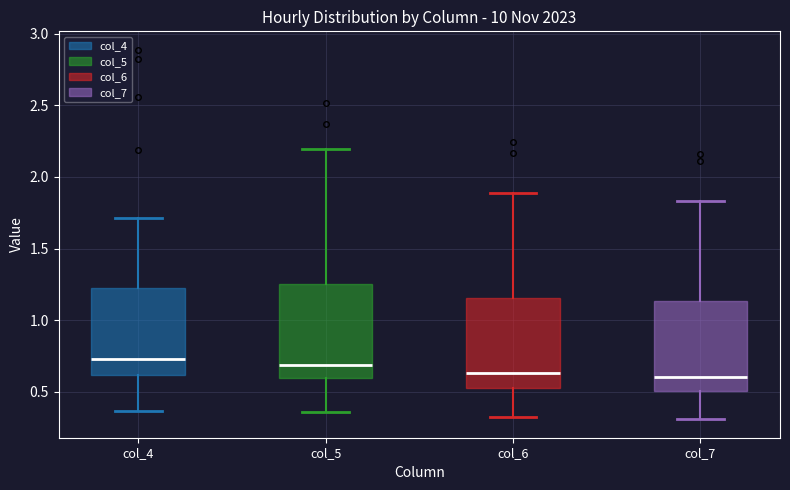

Where does the median line of the box for col_5 sit on the y-axis? The values are not printed on the chart, so give them approximately, as read against the axis.

0.70